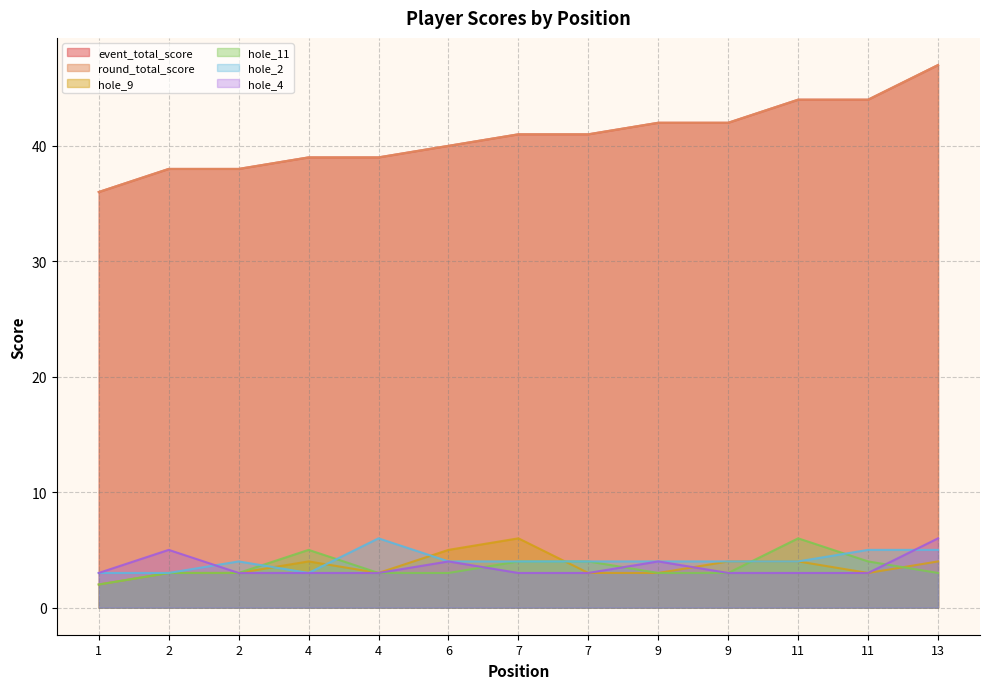

Reading left to right, extract all data points from this chart.

event_total_score: 1=36	2=38	2=38	4=39	4=39	6=40	7=41	7=41	9=42	9=42	11=44	11=44	13=47
round_total_score: 1=36	2=38	2=38	4=39	4=39	6=40	7=41	7=41	9=42	9=42	11=44	11=44	13=47
hole_9: 1=2	2=3	2=3	4=4	4=3	6=5	7=6	7=3	9=3	9=4	11=4	11=3	13=4
hole_11: 1=2	2=3	2=3	4=5	4=3	6=3	7=4	7=4	9=3	9=3	11=6	11=4	13=3
hole_2: 1=3	2=3	2=4	4=3	4=6	6=4	7=4	7=4	9=4	9=4	11=4	11=5	13=5
hole_4: 1=3	2=5	2=3	4=3	4=3	6=4	7=3	7=3	9=4	9=3	11=3	11=3	13=6